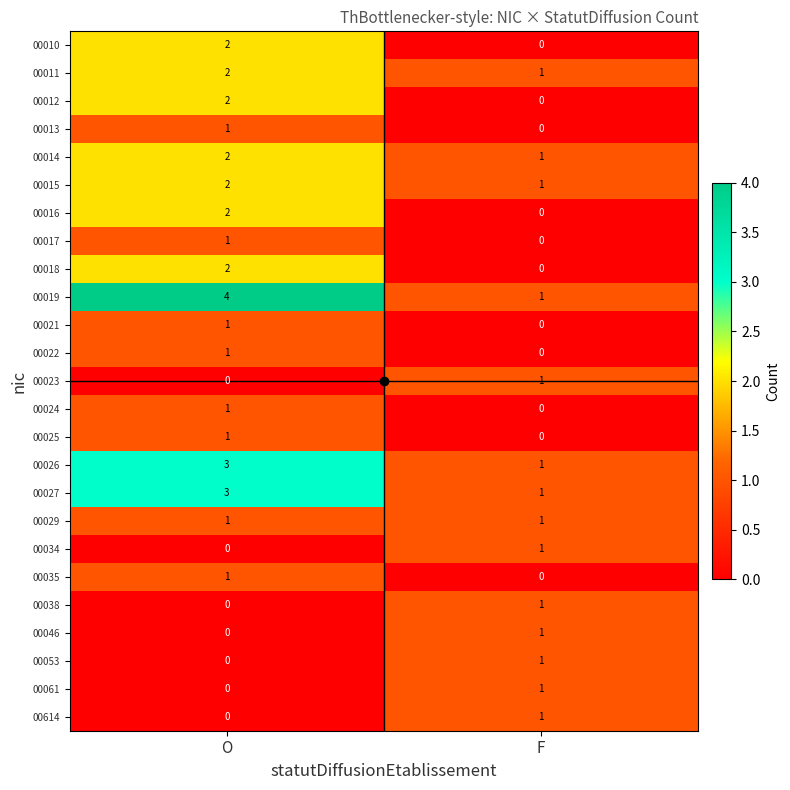

The 00614 series shows -1 at O. True or false?

False